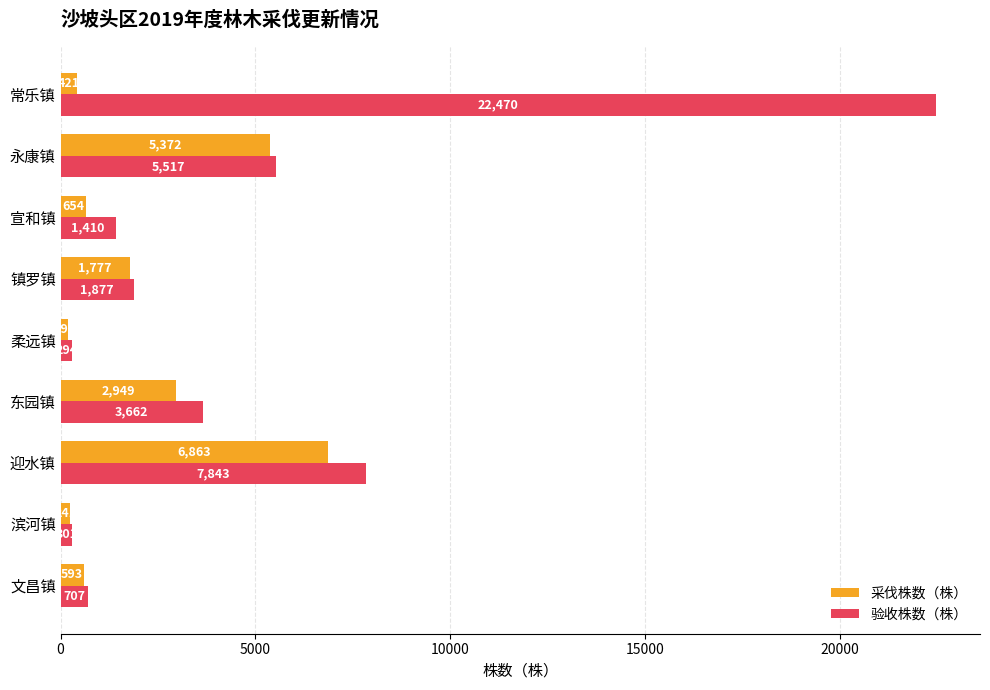

At how many categories does at least one series exceed 19194?

1